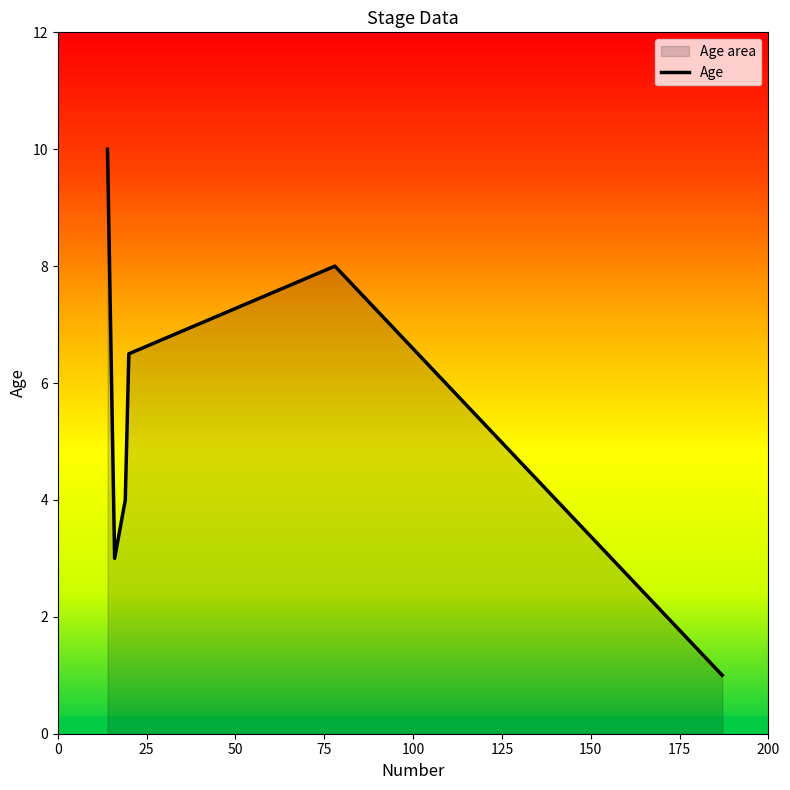

What is the difference between the maximum and minimum values?

9.0